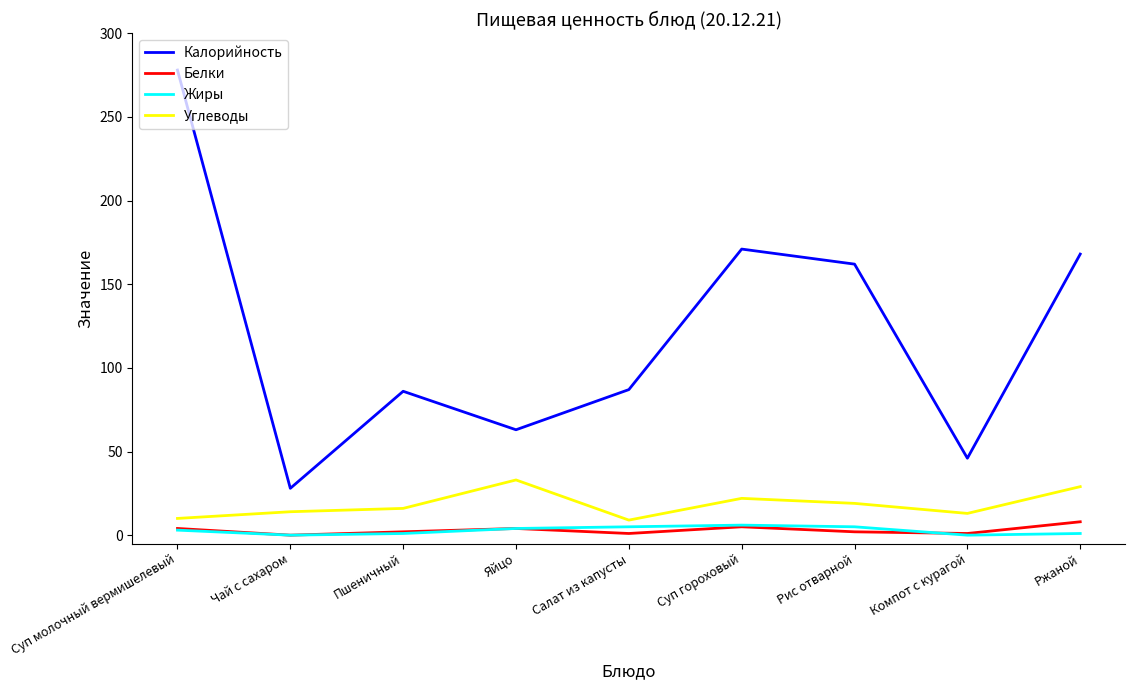

True or false: Жиры and Калорийность cross at least once.

False